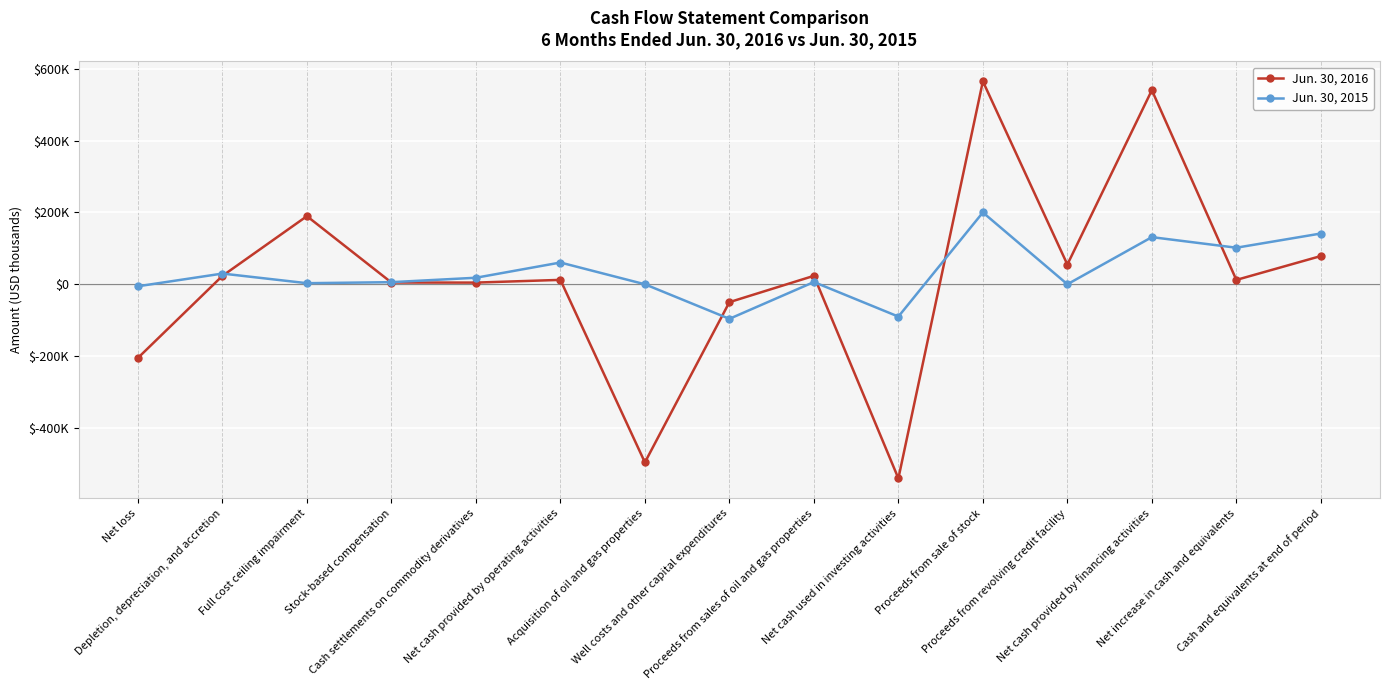

How many interior local valleys does the Jun. 30, 2015 series have?

5